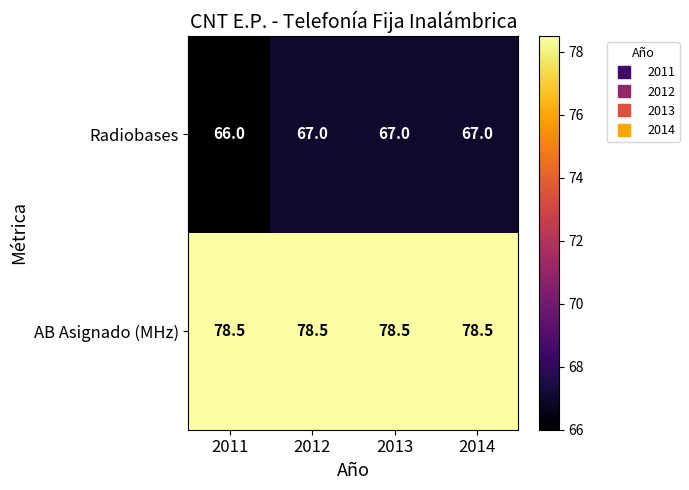

List the series in order of their overall mean, lowest first.

Radiobases, AB Asignado (MHz)